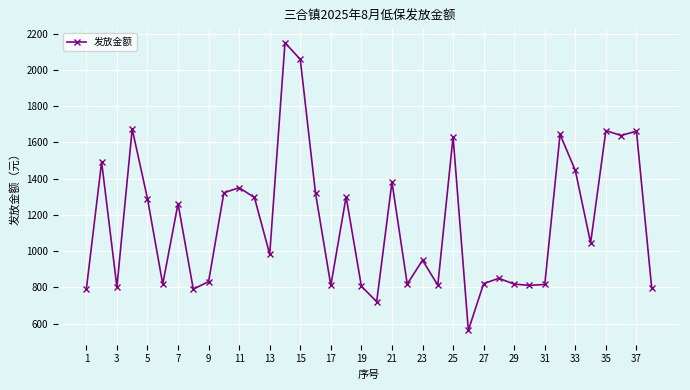

What is the sum of all values?

44030